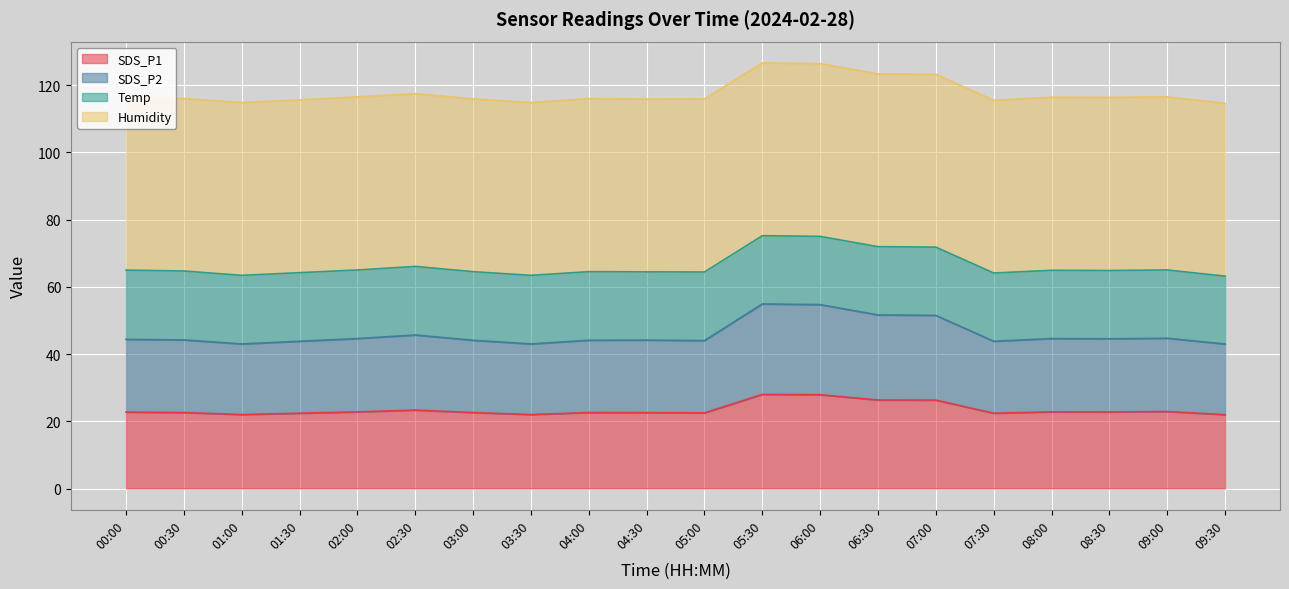

What value does the SDS_P2 series have at 08:00?

44.6